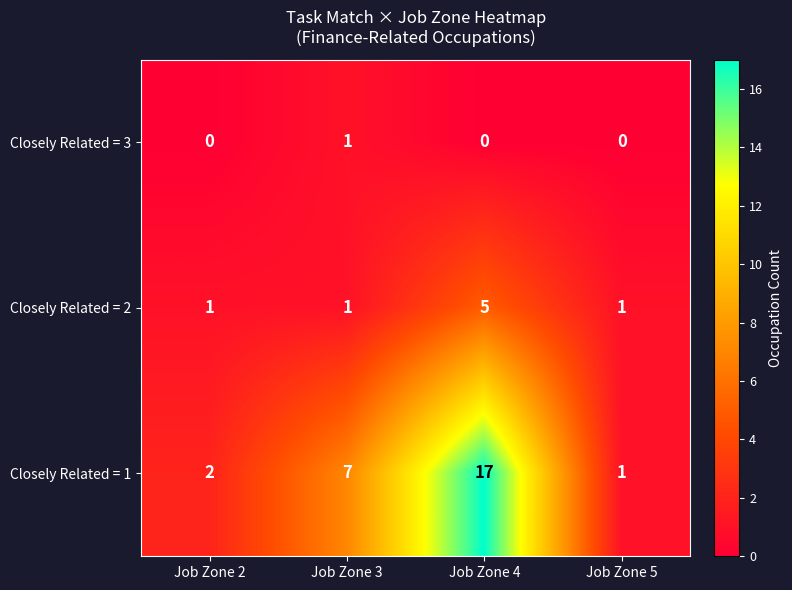

Reading right to left, what are all the values shown in this chart?

Closely Related = 3: 0	0	1	0
Closely Related = 2: 1	5	1	1
Closely Related = 1: 1	17	7	2